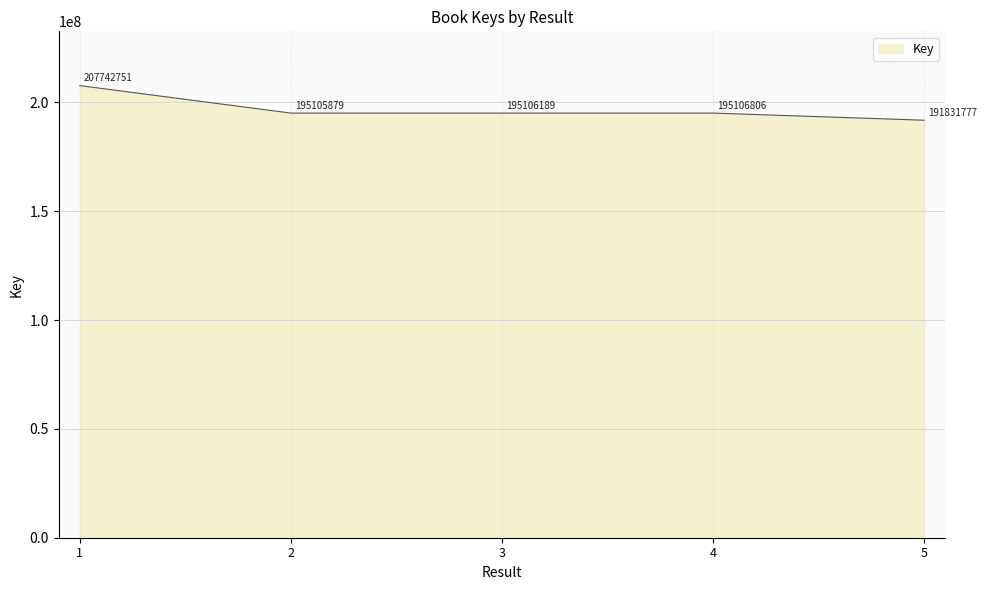

What is the average value?

196978680